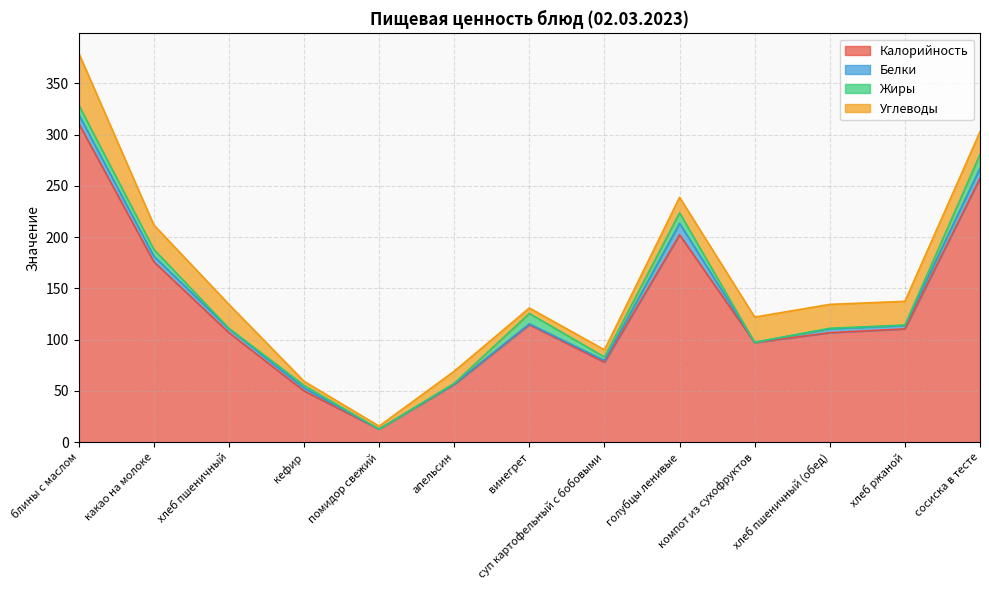

Is it true that Жиры equals 0.2 at хлеб ржаной?

False